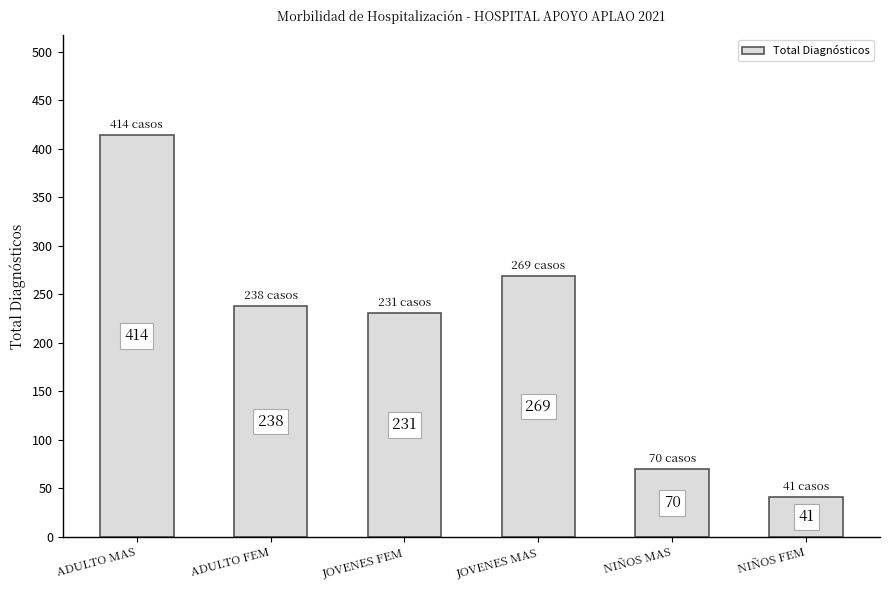

Which label corresponds to the smallest value in the chart?

NIÑOS FEM